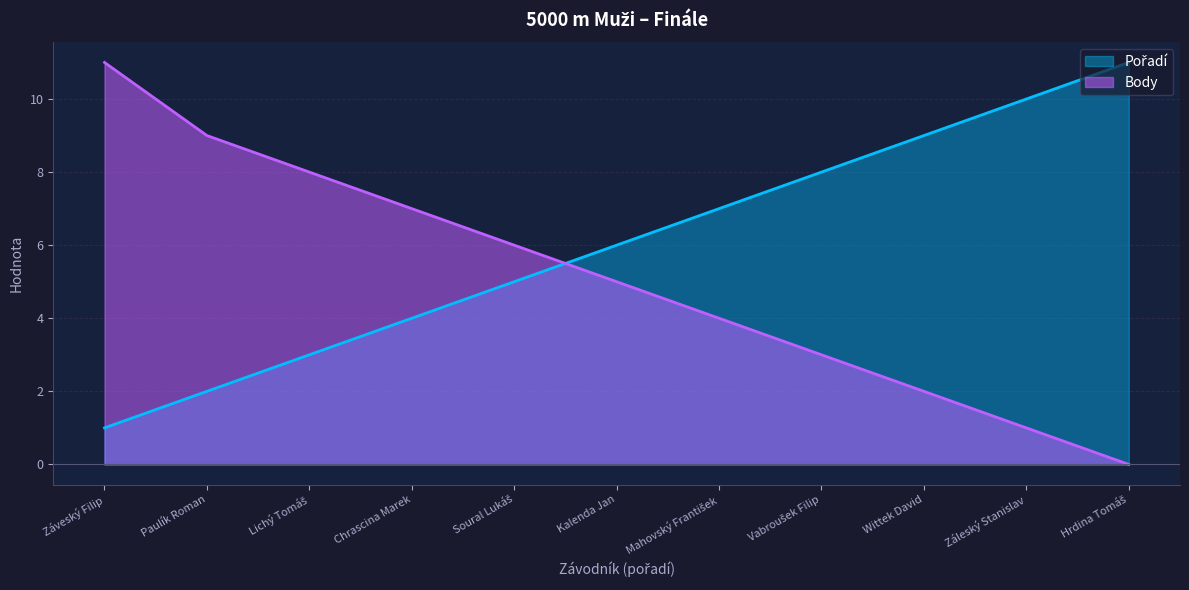

Rank the series by their maximum value, from highest to lowest.

Pořadí, Body